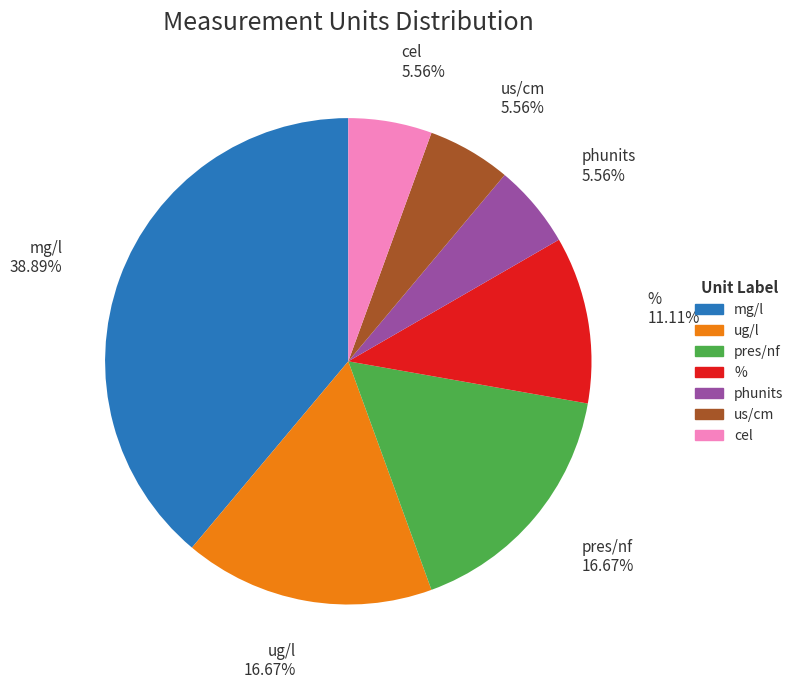

Is it true that mg/l is 53% of the pie?

False